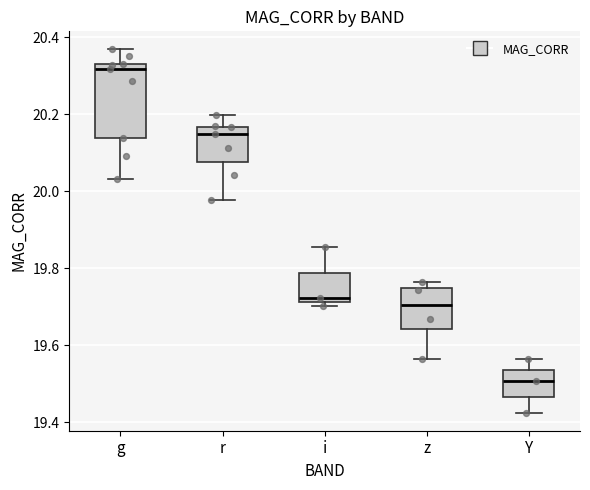

Where does the lower whisker of the box for g end on the y-axis? The values are not printed on the chart, so give them approximately, as read against the axis.

20.04